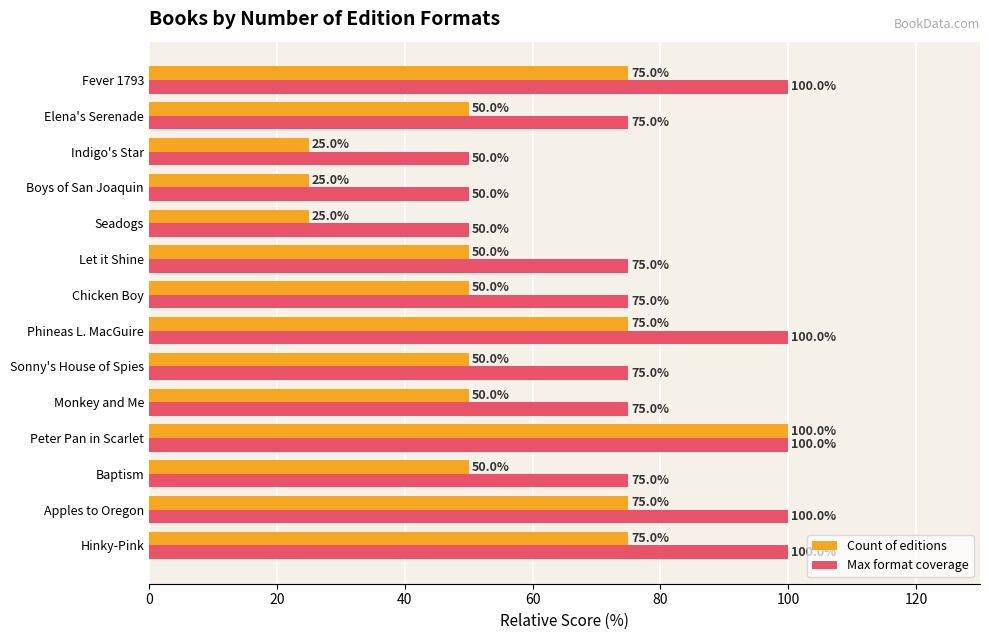

What is the difference between the maximum and minimum values in the Max format coverage series?

50